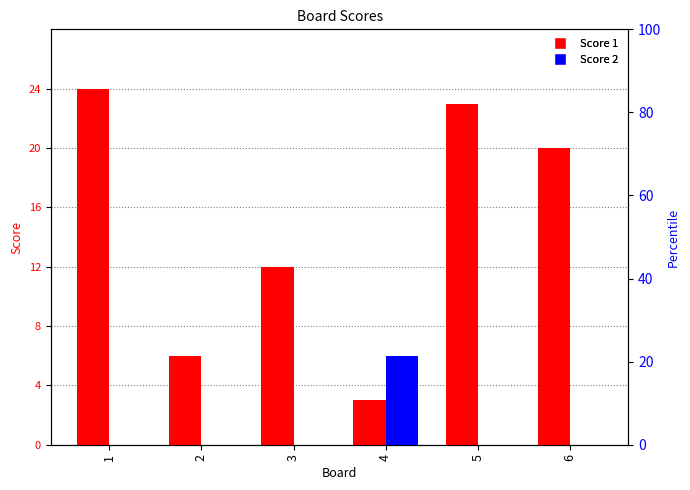

Reading left to right, transcribe all the data shown in this chart.

Score 1: 24	6	12	3	23	20
Score 2: 0	0	0	6	0	0